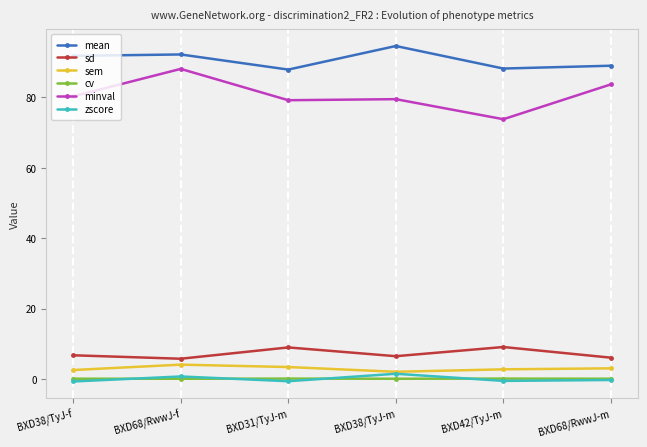

Which series has the largest range (max minus min)?

minval